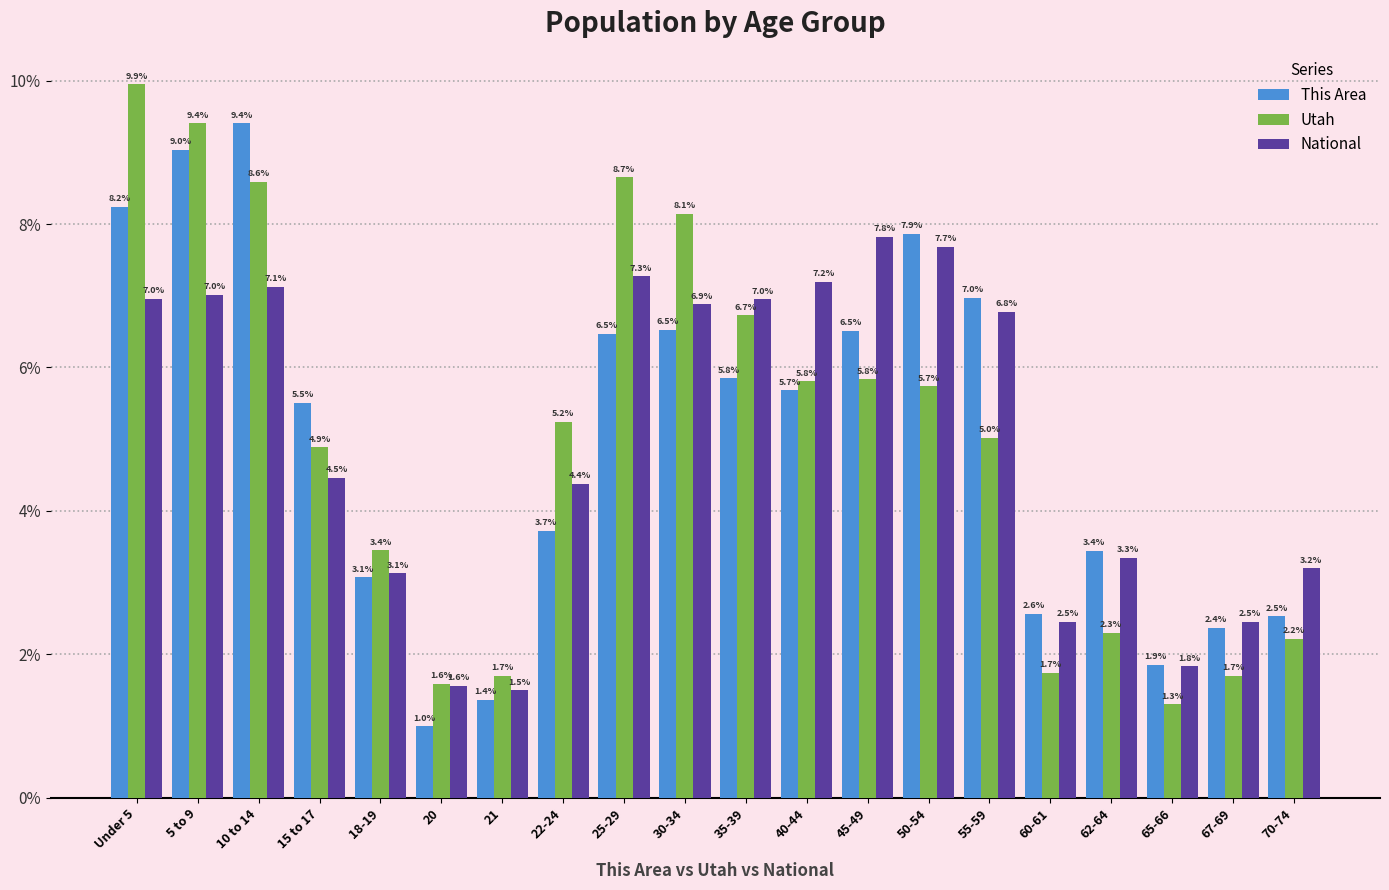

Between 18-19 and 45-49, which series saw the biggest shift?

National